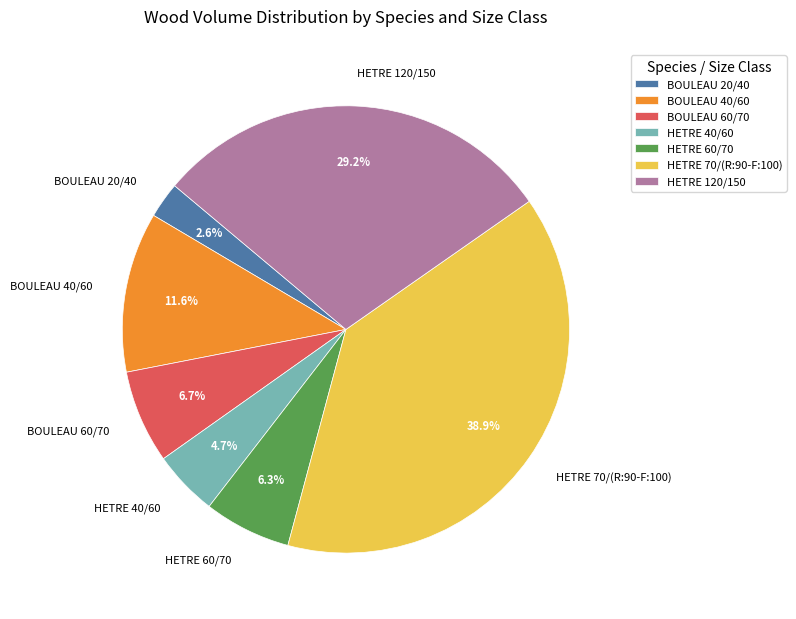

Is HETRE 60/70 the majority of the pie?

No